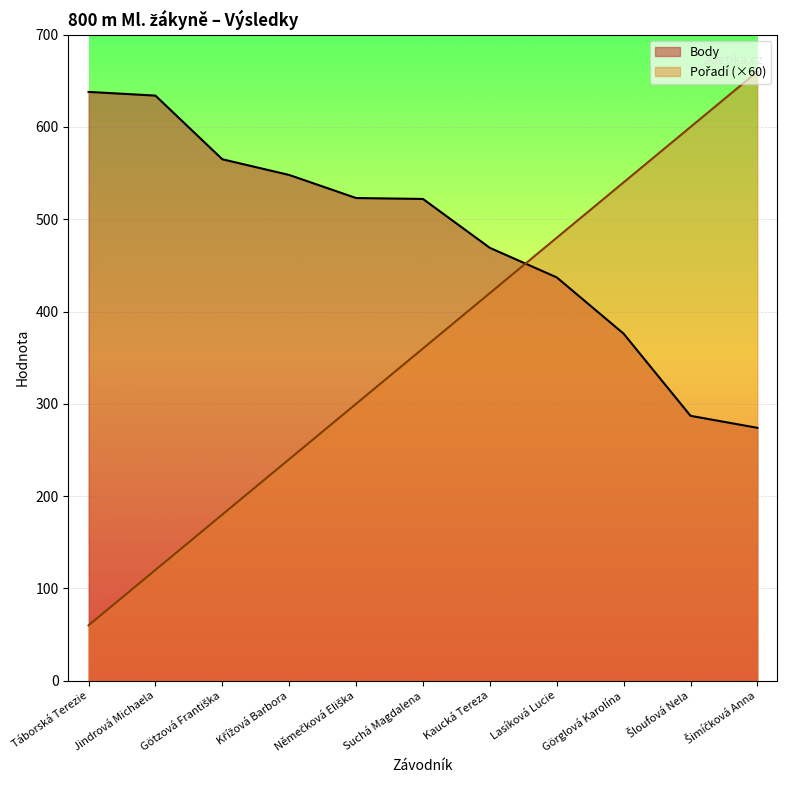

Between which two adjacent categories do Body and Pořadí first intersect?

Kaucká Tereza and Lasíková Lucie